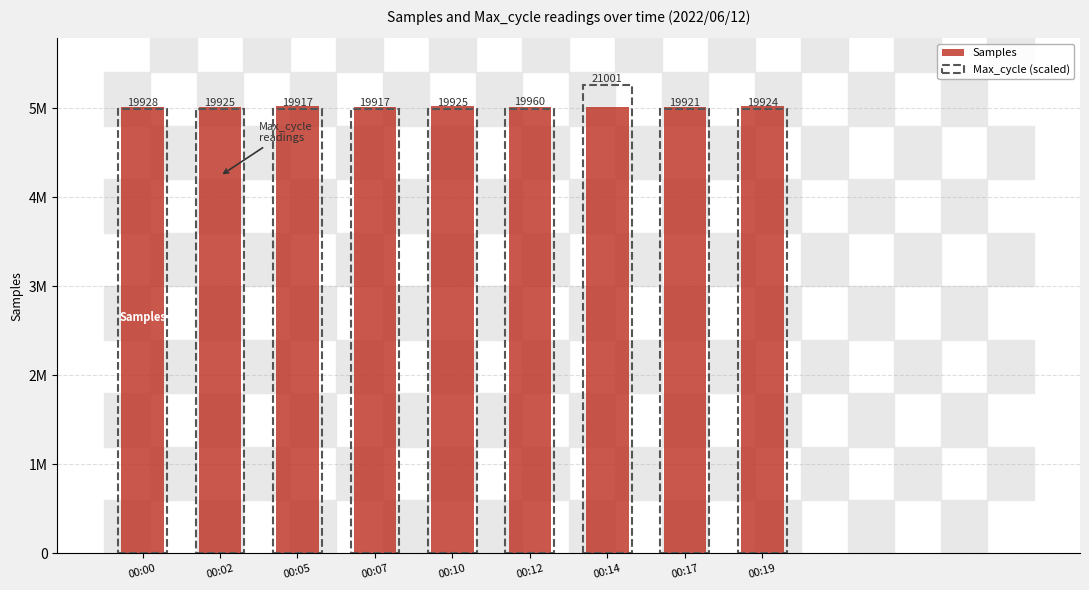

The Max_cycle (scaled) series shows 4995057.0 at 00:12. True or false?

True